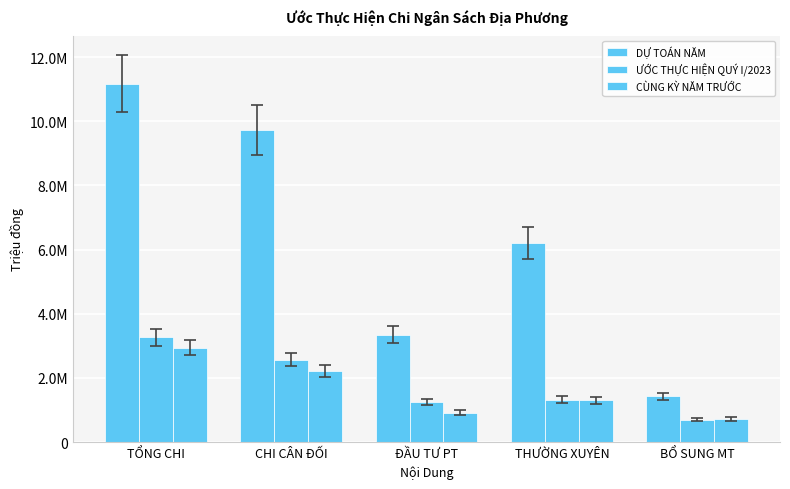

Does the chart contain any negative values?

No